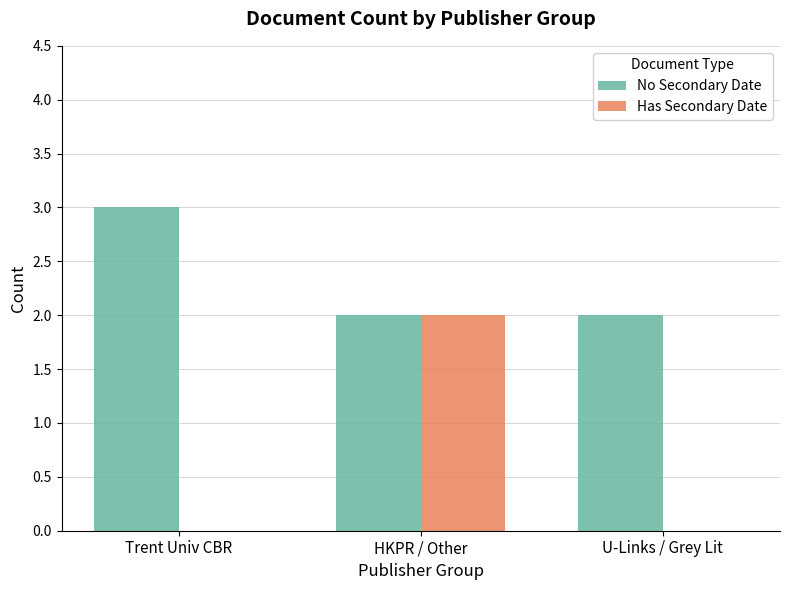

How many groups of bars are there?

3